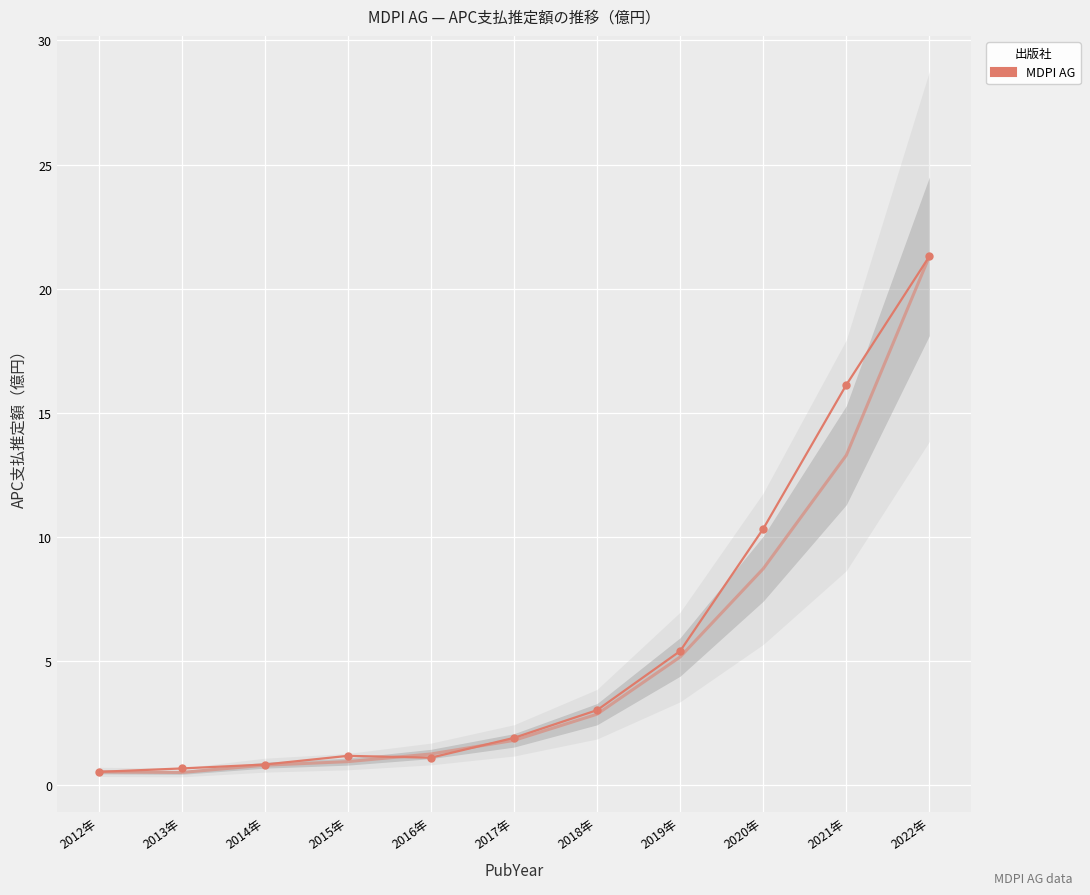

At which category does the chart reach its minimum across all series?

2012年